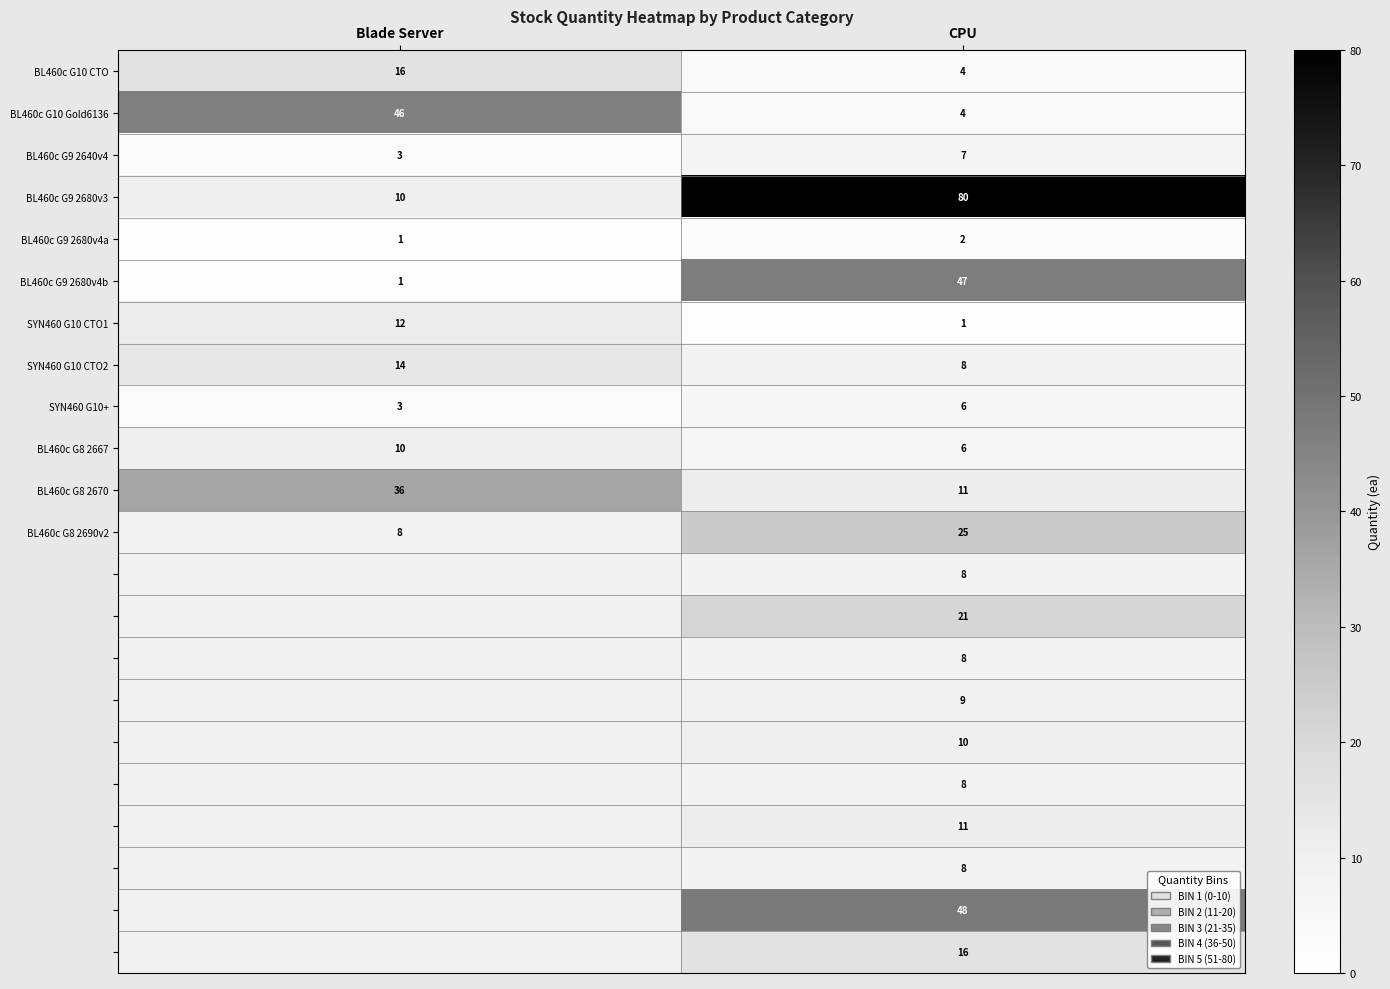

What is the maximum value for BL460c G9 2680v3?

80